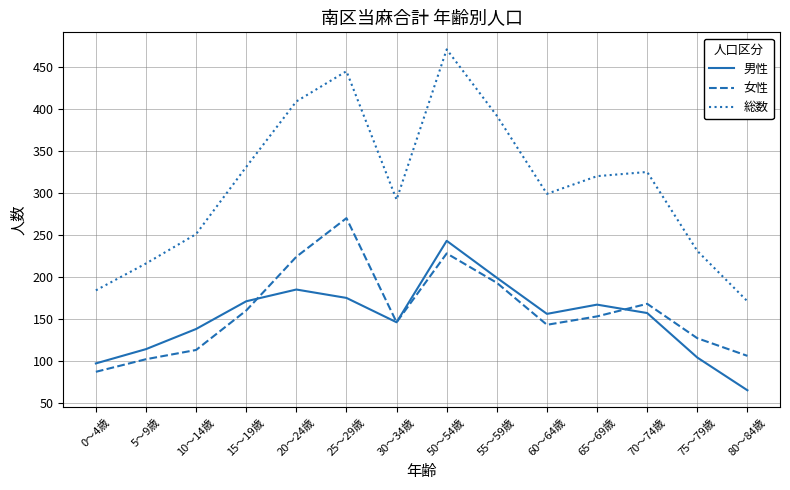

In 総数, how many points are higher than both neighbors (excluding endpoints)?

3